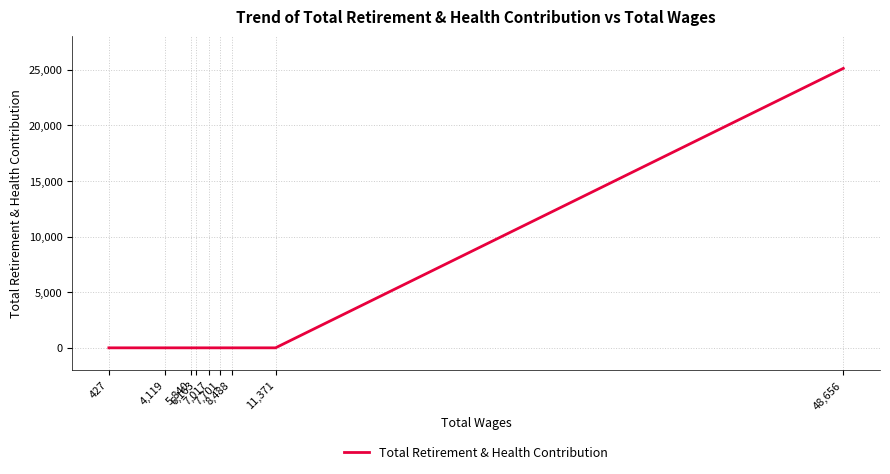

How many values exceed 0?

1